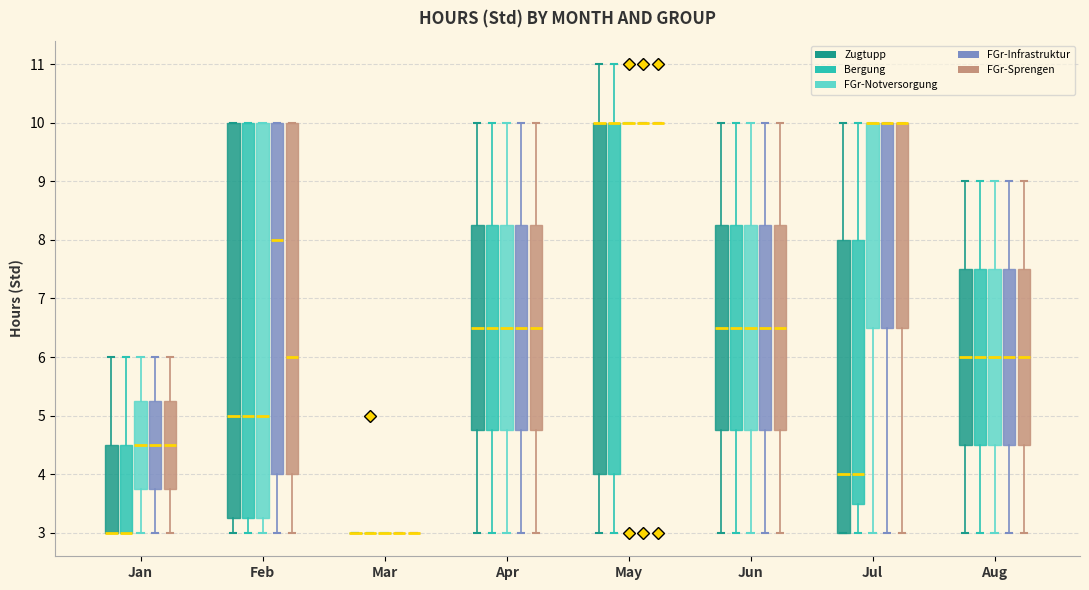

Reading left to right, read every box against the y-axis: the position of its median line, the range the box covers, and the ends of its whiskers. The values are not printed on the chart, so give them approximately, as read against the axis.

Jan (Zugtupp): median 3.0 (drawn on the box's lower edge), box 3.0 to 4.5, whiskers 3.0 to 6.0
Jan (Bergung): median 3.0 (drawn on the box's lower edge), box 3.0 to 4.5, whiskers 3.0 to 6.0
Jan (FGr-Notversorgung): median 4.5, box 3.8 to 5.3, whiskers 3.0 to 6.0
Jan (FGr-Infrastruktur): median 4.5, box 3.8 to 5.3, whiskers 3.0 to 6.0
Jan (FGr-Sprengen): median 4.5, box 3.8 to 5.3, whiskers 3.0 to 6.0
Feb (Zugtupp): median 5.0, box 3.3 to 10.0, whiskers 3.0 to 10.0
Feb (Bergung): median 5.0, box 3.3 to 10.0, whiskers 3.0 to 10.0
Feb (FGr-Notversorgung): median 5.0, box 3.3 to 10.0, whiskers 3.0 to 10.0
Feb (FGr-Infrastruktur): median 8.0, box 4.0 to 10.0, whiskers 3.0 to 10.0
Feb (FGr-Sprengen): median 6.0, box 4.0 to 10.0, whiskers 3.0 to 10.0
Mar (Zugtupp): box collapsed to a line at 3.0, whiskers 3.0 to 3.0
Mar (Bergung): box collapsed to a line at 3.0, whiskers 3.0 to 3.0
Mar (FGr-Notversorgung): box collapsed to a line at 3.0, whiskers 3.0 to 3.0
Mar (FGr-Infrastruktur): box collapsed to a line at 3.0, whiskers 3.0 to 3.0
Mar (FGr-Sprengen): box collapsed to a line at 3.0, whiskers 3.0 to 3.0
Apr (Zugtupp): median 6.5, box 4.8 to 8.3, whiskers 3.0 to 10.0
Apr (Bergung): median 6.5, box 4.8 to 8.3, whiskers 3.0 to 10.0
Apr (FGr-Notversorgung): median 6.5, box 4.8 to 8.3, whiskers 3.0 to 10.0
Apr (FGr-Infrastruktur): median 6.5, box 4.8 to 8.3, whiskers 3.0 to 10.0
Apr (FGr-Sprengen): median 6.5, box 4.8 to 8.3, whiskers 3.0 to 10.0
May (Zugtupp): median 10.0 (drawn on the box's upper edge), box 4.0 to 10.0, whiskers 3.0 to 11.0
May (Bergung): median 10.0 (drawn on the box's upper edge), box 4.0 to 10.0, whiskers 3.0 to 11.0
May (FGr-Notversorgung): box collapsed to a line at 10.0, whiskers 10.0 to 10.0
May (FGr-Infrastruktur): box collapsed to a line at 10.0, whiskers 10.0 to 10.0
May (FGr-Sprengen): box collapsed to a line at 10.0, whiskers 10.0 to 10.0
Jun (Zugtupp): median 6.5, box 4.8 to 8.3, whiskers 3.0 to 10.0
Jun (Bergung): median 6.5, box 4.8 to 8.3, whiskers 3.0 to 10.0
Jun (FGr-Notversorgung): median 6.5, box 4.8 to 8.3, whiskers 3.0 to 10.0
Jun (FGr-Infrastruktur): median 6.5, box 4.8 to 8.3, whiskers 3.0 to 10.0
Jun (FGr-Sprengen): median 6.5, box 4.8 to 8.3, whiskers 3.0 to 10.0
Jul (Zugtupp): median 4.0, box 3.0 to 8.0, whiskers 3.0 to 10.0
Jul (Bergung): median 4.0, box 3.5 to 8.0, whiskers 3.0 to 10.0
Jul (FGr-Notversorgung): median 10.0 (drawn on the box's upper edge), box 6.5 to 10.0, whiskers 3.0 to 10.0
Jul (FGr-Infrastruktur): median 10.0 (drawn on the box's upper edge), box 6.5 to 10.0, whiskers 3.0 to 10.0
Jul (FGr-Sprengen): median 10.0 (drawn on the box's upper edge), box 6.5 to 10.0, whiskers 3.0 to 10.0
Aug (Zugtupp): median 6.0, box 4.5 to 7.5, whiskers 3.0 to 9.0
Aug (Bergung): median 6.0, box 4.5 to 7.5, whiskers 3.0 to 9.0
Aug (FGr-Notversorgung): median 6.0, box 4.5 to 7.5, whiskers 3.0 to 9.0
Aug (FGr-Infrastruktur): median 6.0, box 4.5 to 7.5, whiskers 3.0 to 9.0
Aug (FGr-Sprengen): median 6.0, box 4.5 to 7.5, whiskers 3.0 to 9.0